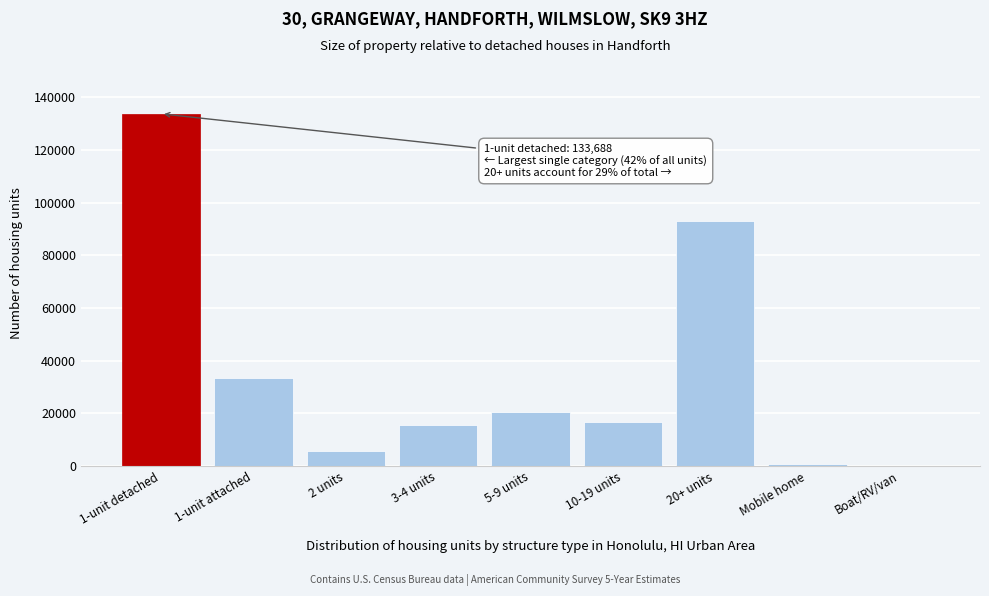

Reading left to right, list all the values displayed in this chart.

1-unit detached=133688	1-unit attached=33496	2 units=5829	3-4 units=15714	5-9 units=20561	10-19 units=16830	20+ units=93021	Mobile home=901	Boat/RV/van=15